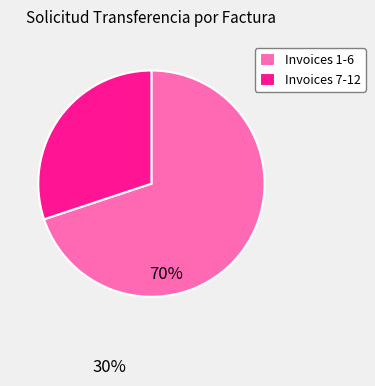

The Invoices 7-12 slice represents 21% of the pie. True or false?

False